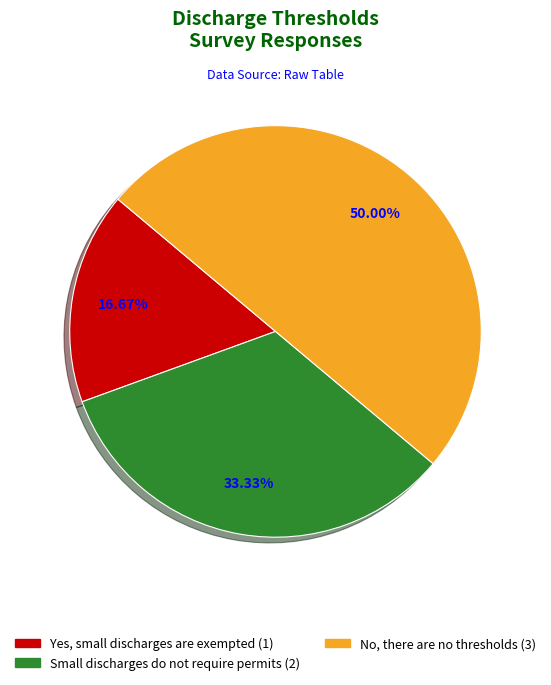

To the nearest percent, what portion does No, there are no thresholds represent?

50%